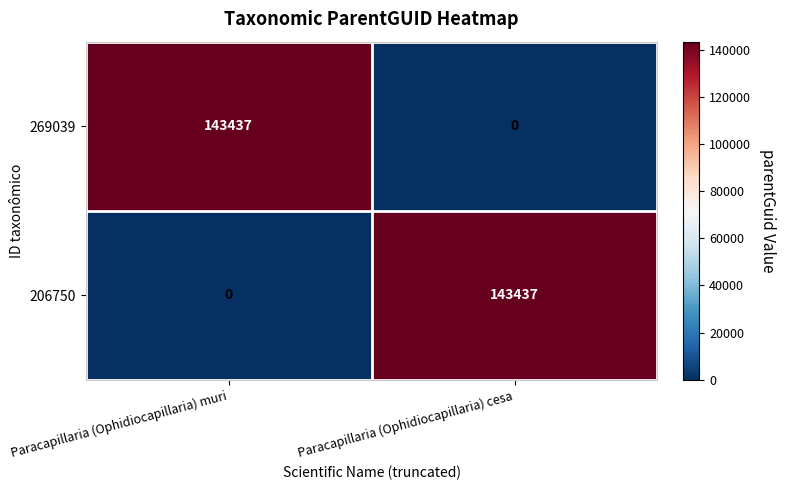

What is the spread (max minus min) of values at Paracapillaria (Ophidiocapillaria) cesa?

143437